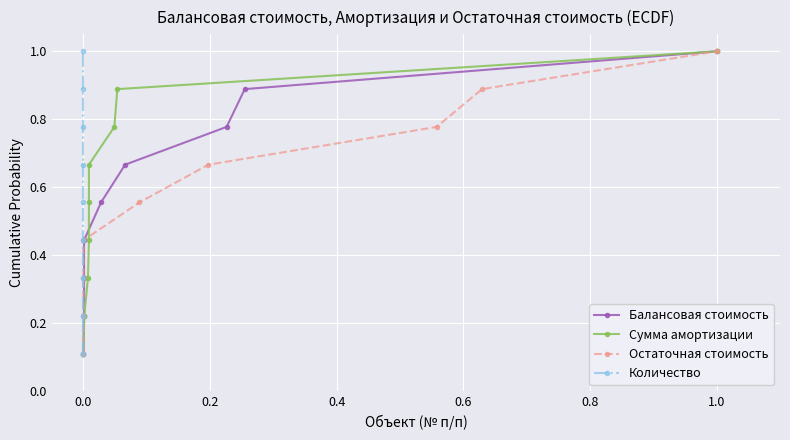

What are all the series names shown in the legend?

Балансовая стоимость, Сумма амортизации, Остаточная стоимость, Количество